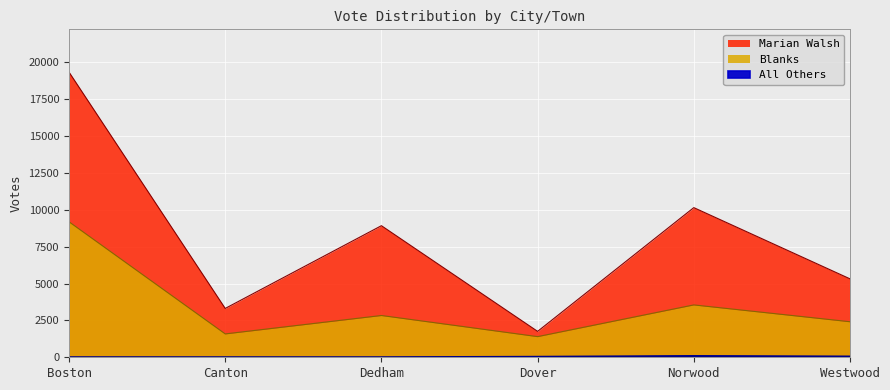

What value does the All Others series have at Westwood?

49